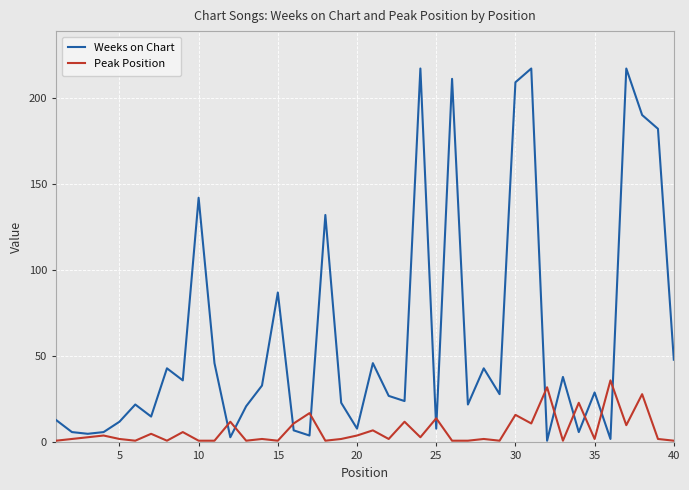

Which series has the widest spread of values?

Weeks on Chart